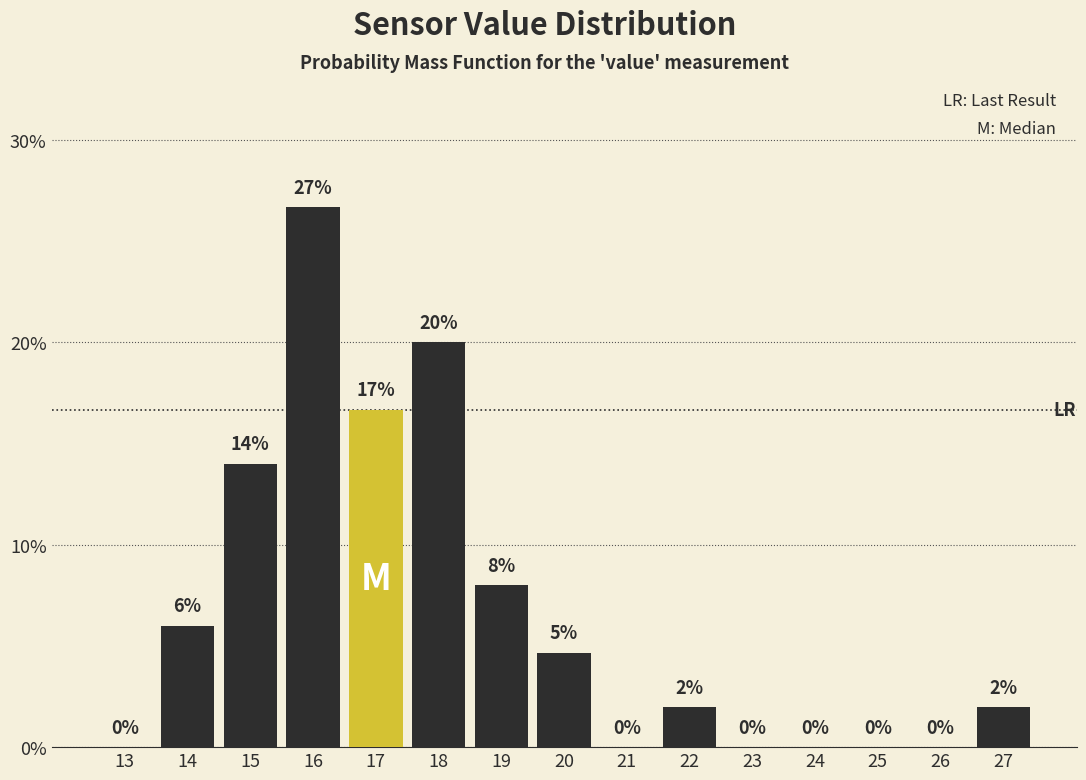

What is the sum of the values at 13 and 18?

20.0